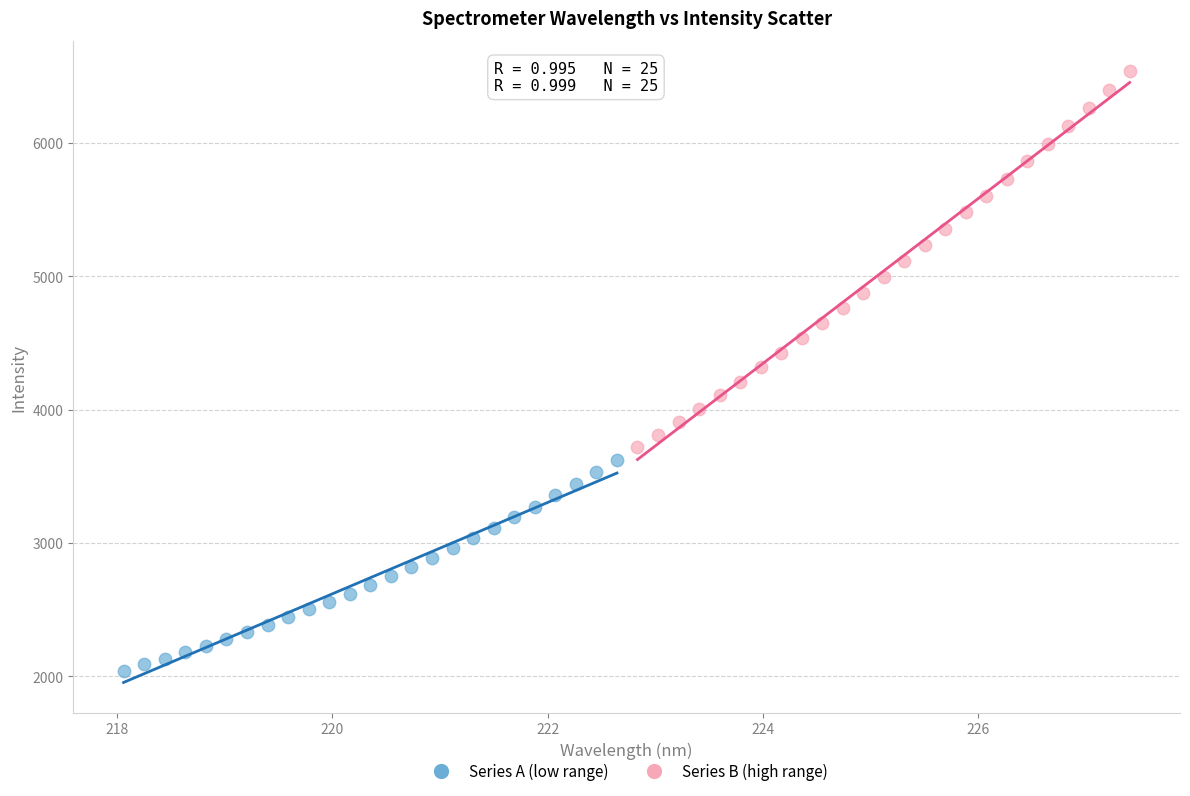

Which series contains the highest Y value?

Series B (high range)